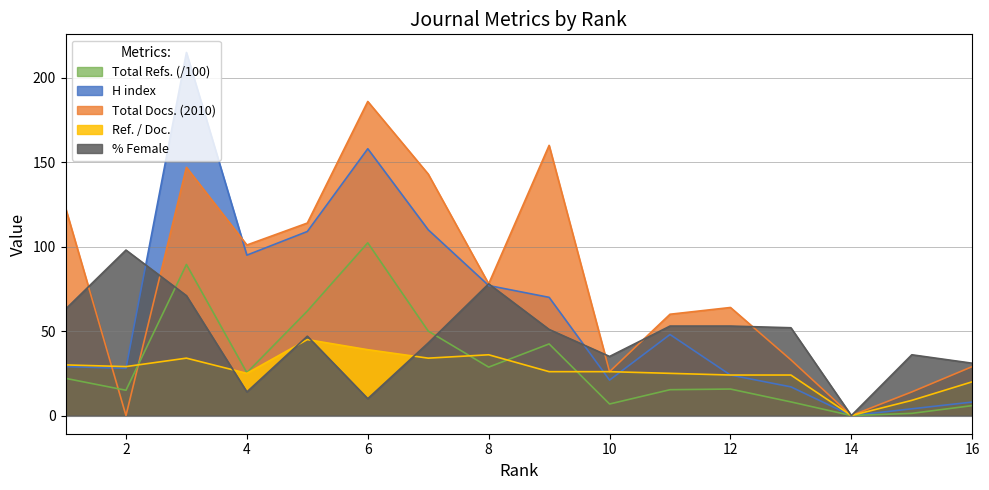

Is it true that Total Docs. (2010) equals 232.5 at 3?

False